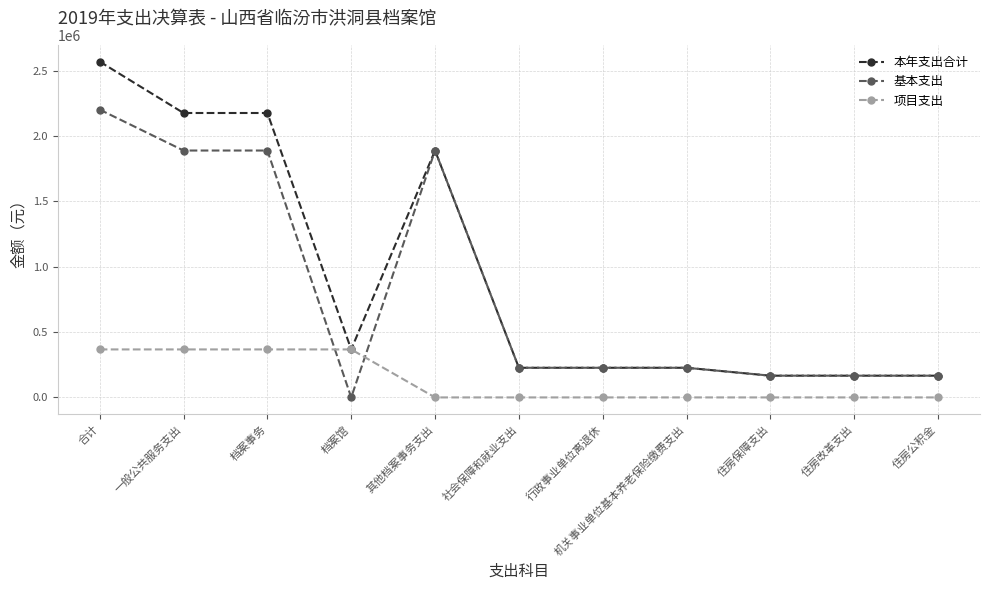

How many distinct data groups are displayed?

3